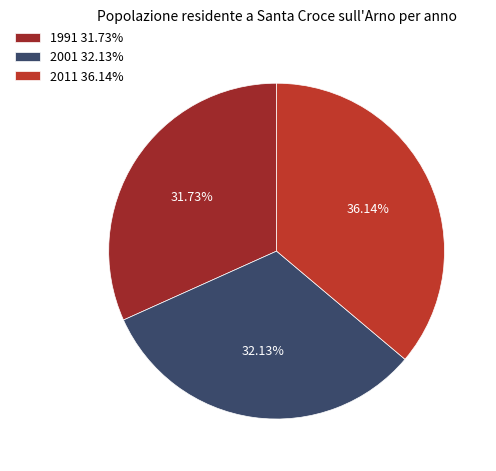

How many segments does this pie chart have?

3